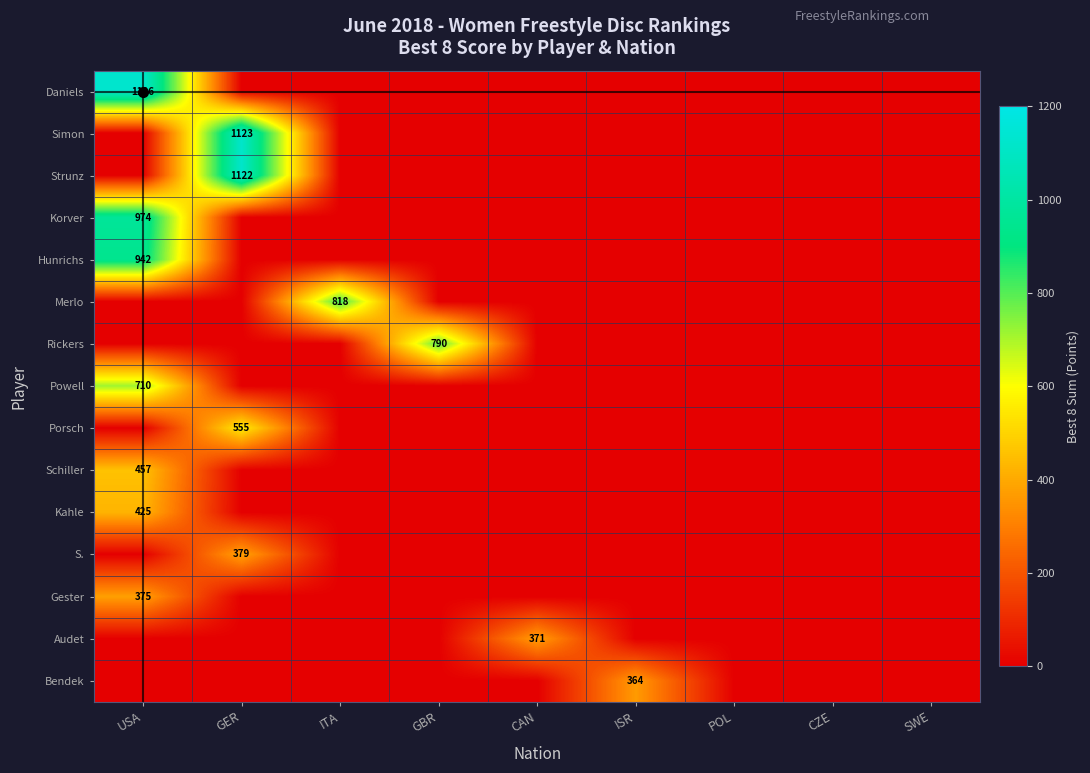

The Porsch series shows -267 at CZE. True or false?

False